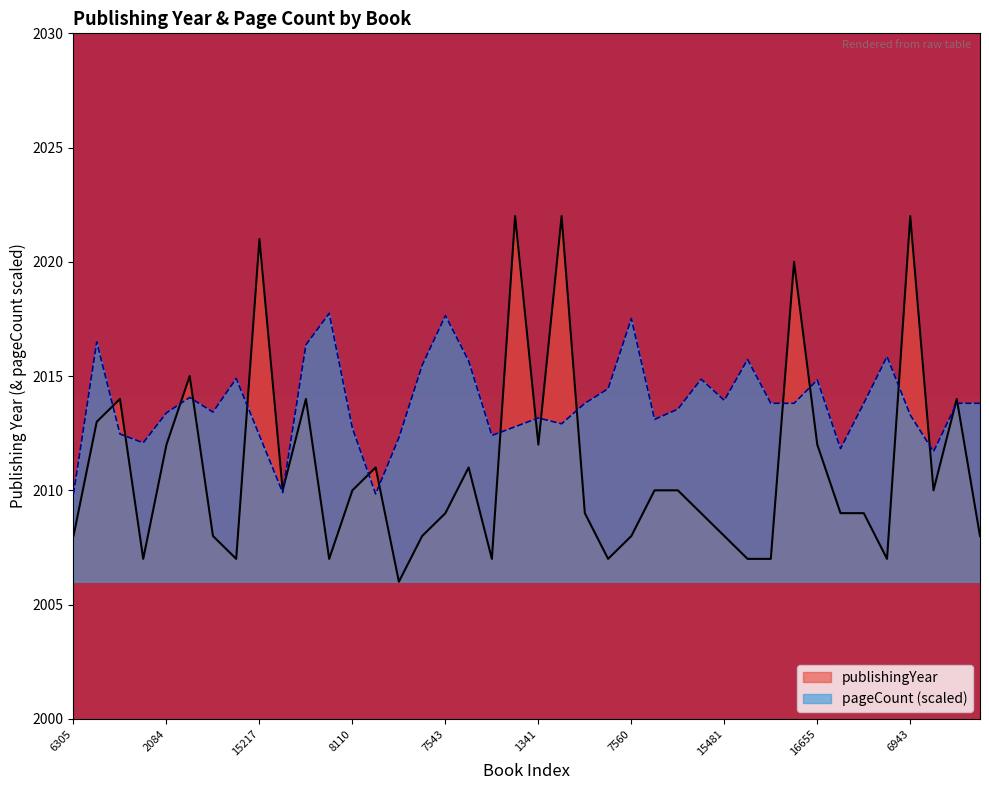

At which label is pageCount closest to 2013?

19004